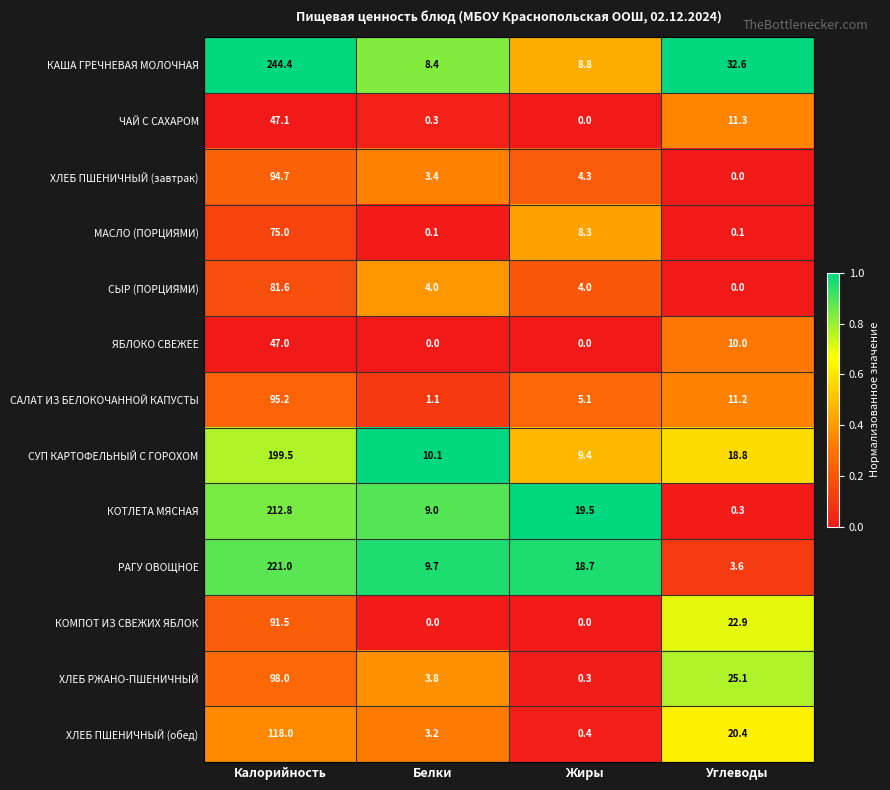

The ЯБЛОКО СВЕЖЕЕ series shows 3.5 at Углеводы. True or false?

False